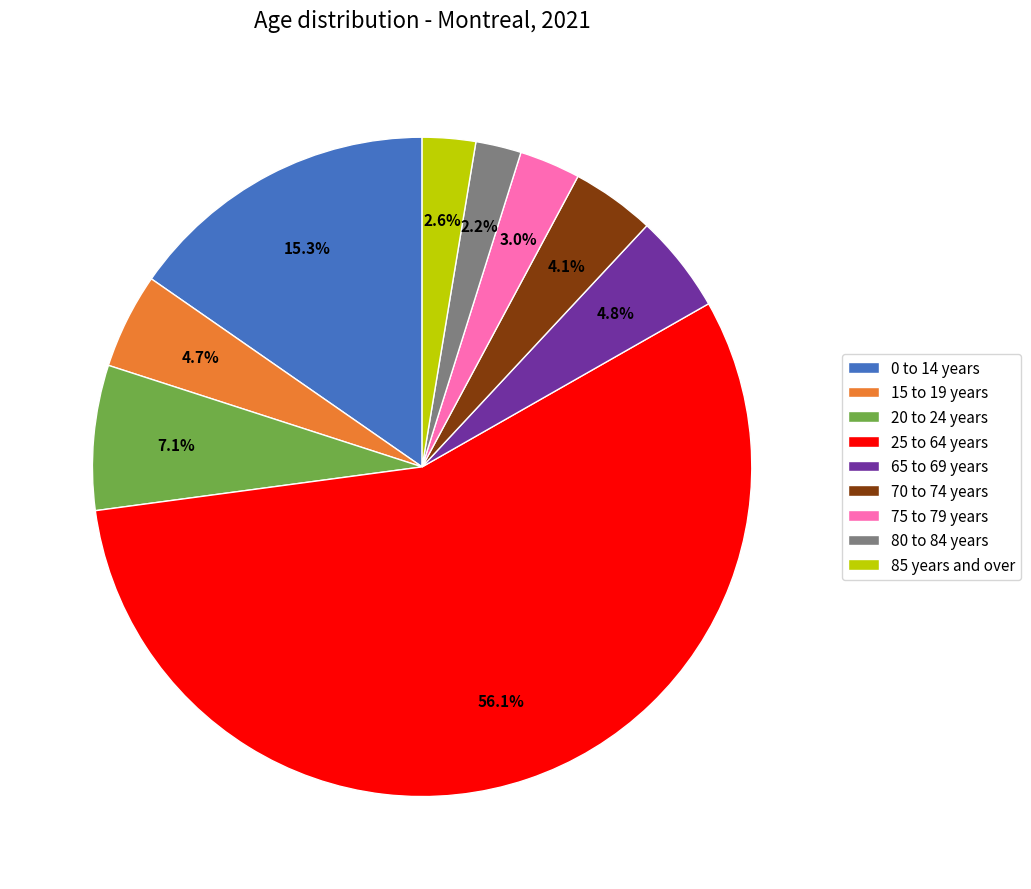

Between 75 to 79 years and 0 to 14 years, which is larger?

0 to 14 years